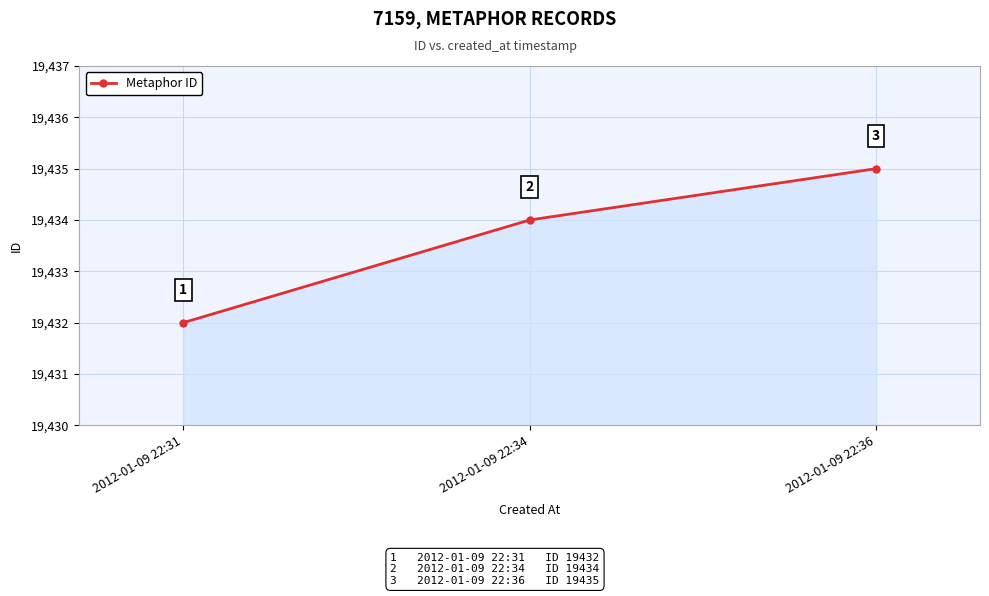

What is the average value?

19434